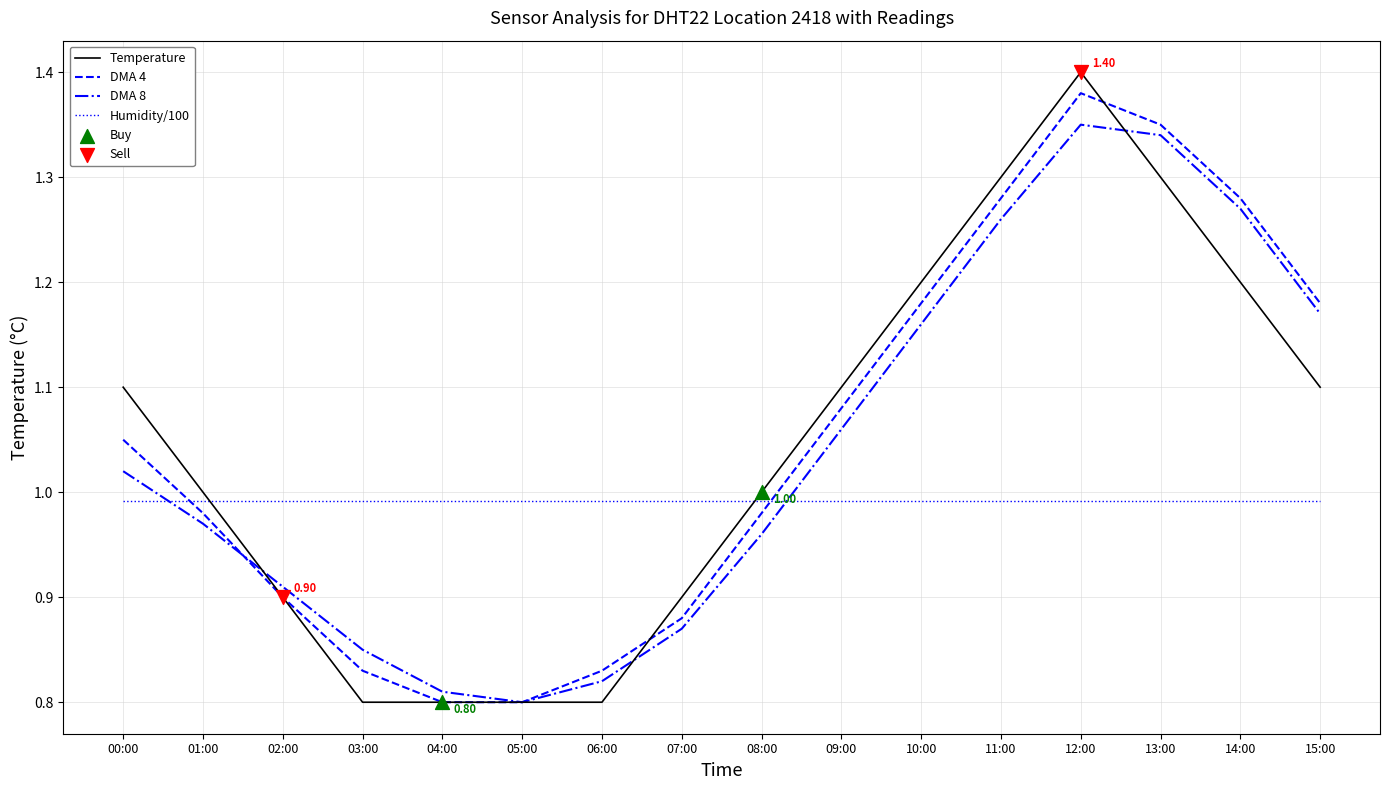

Between 02:00 and 12:00, which series saw the biggest shift?

Temperature